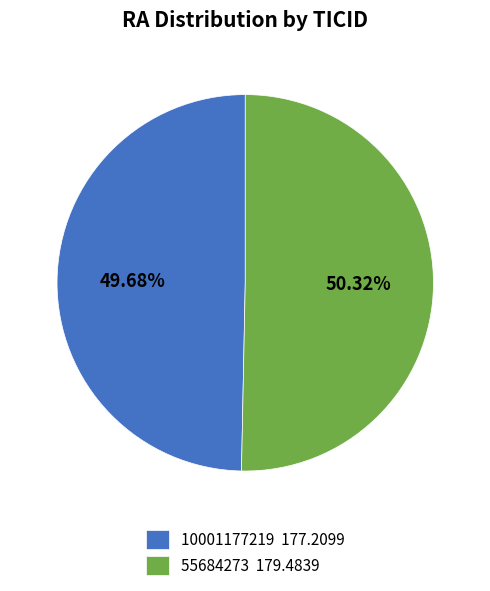

What is the smallest slice in the pie chart?

10001177219